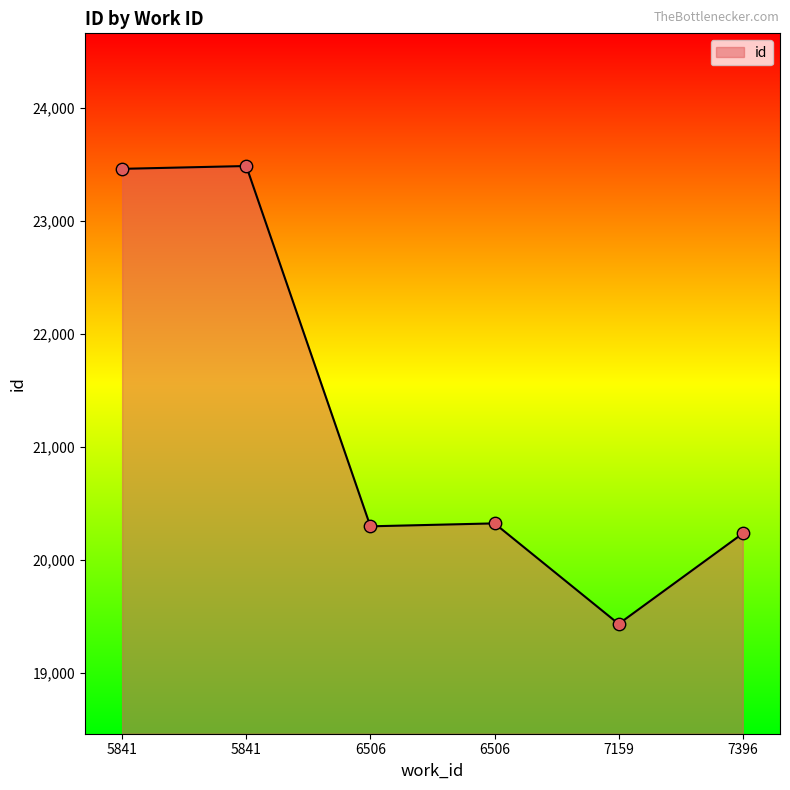

Count the number of data series in this chart.

1